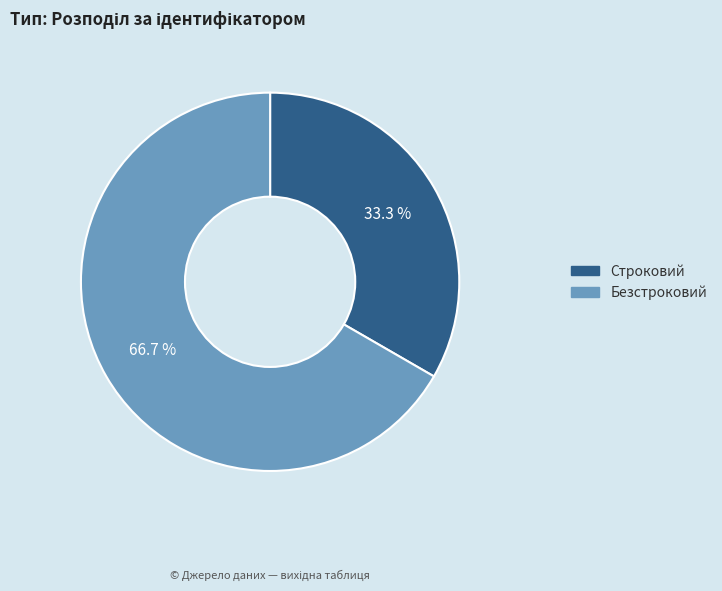

What is the smallest slice in the pie chart?

Строковий